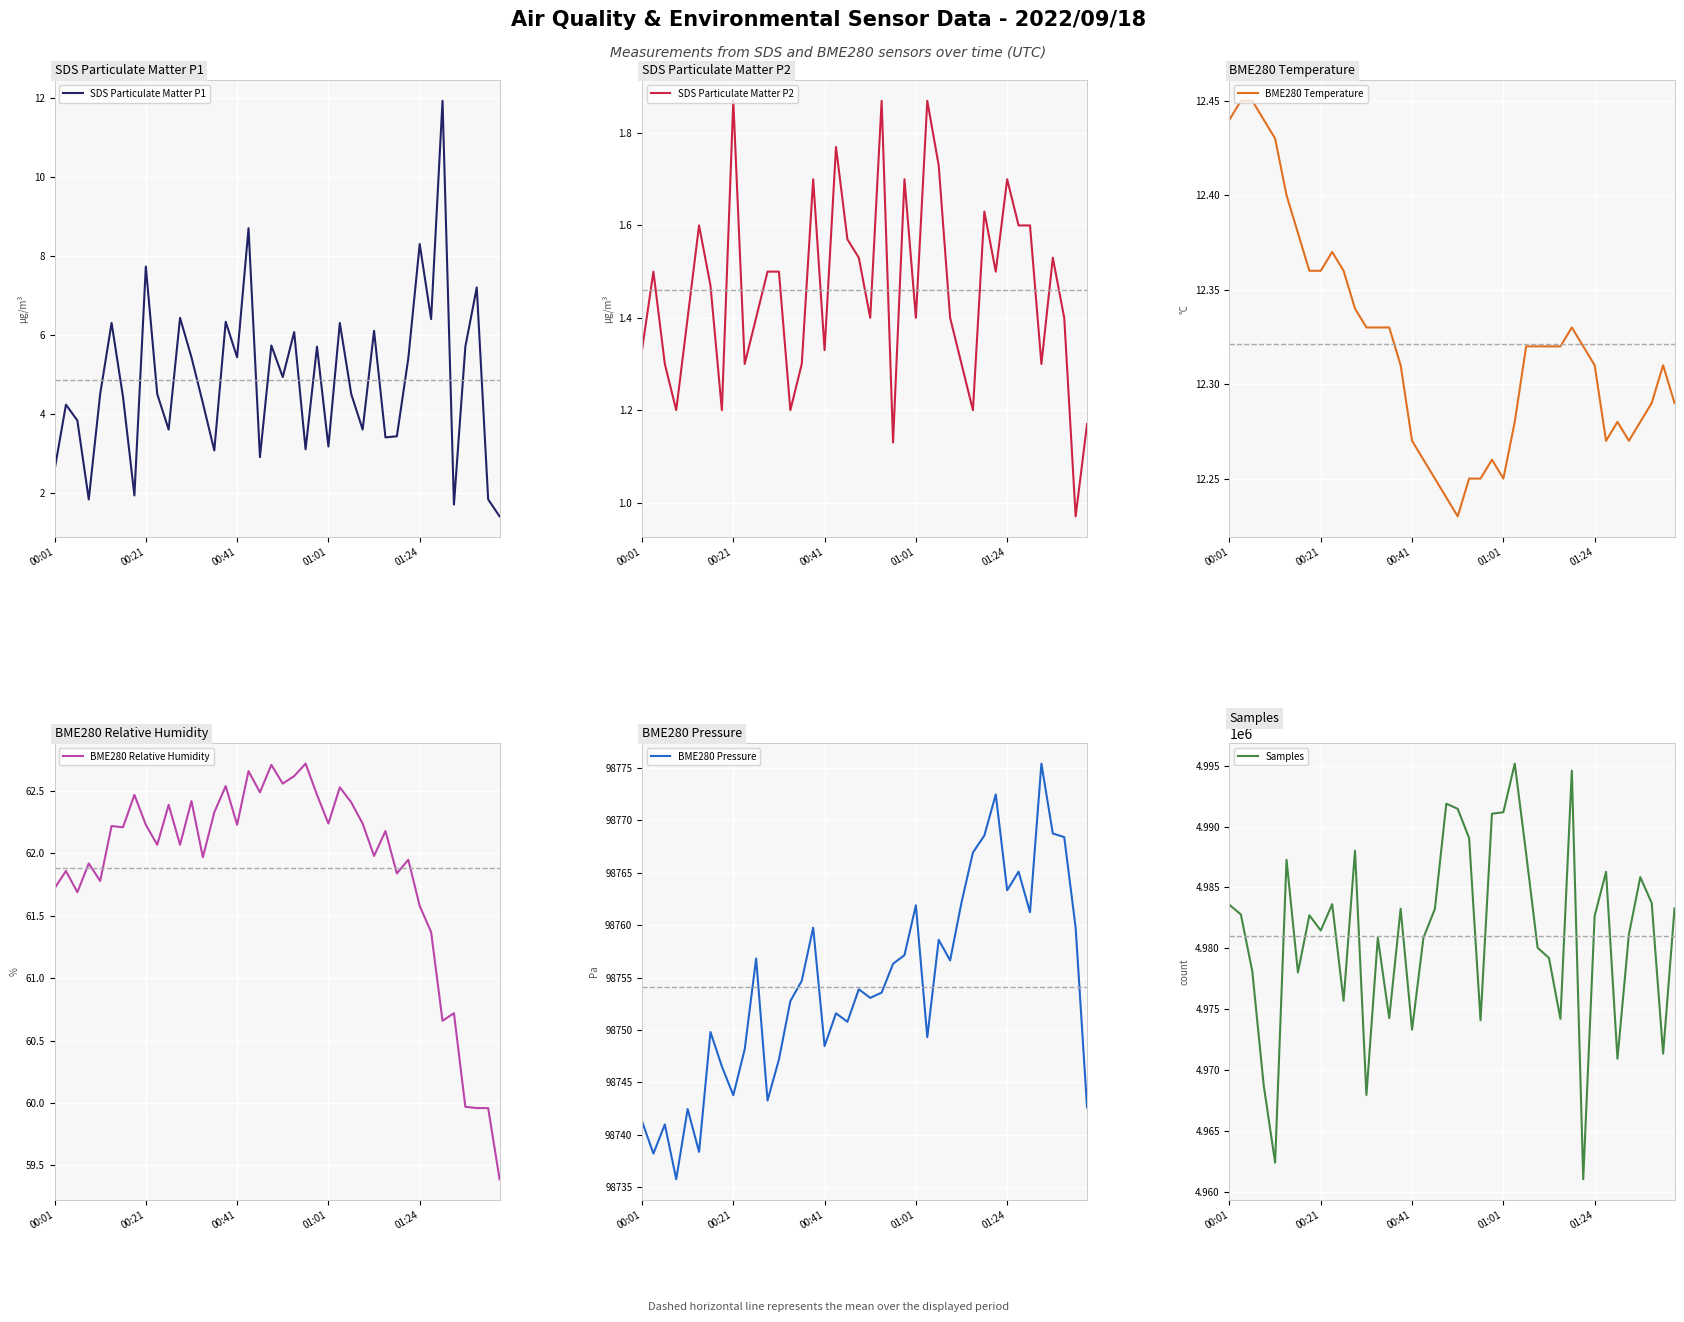

True or false: BME280 Relative Humidity and BME280 Temperature cross at least once.

False